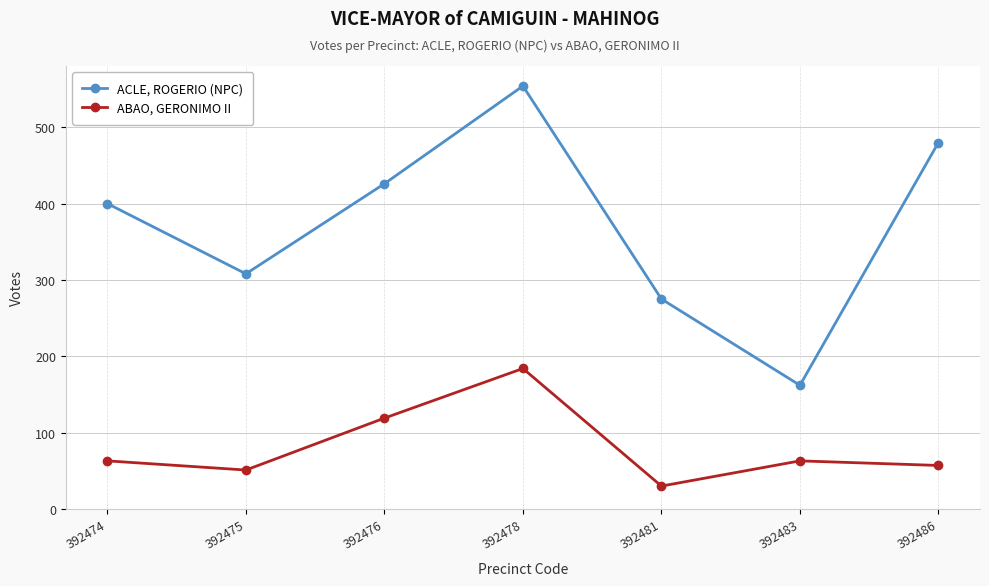

Which series has the largest range (max minus min)?

ACLE, ROGERIO (NPC)